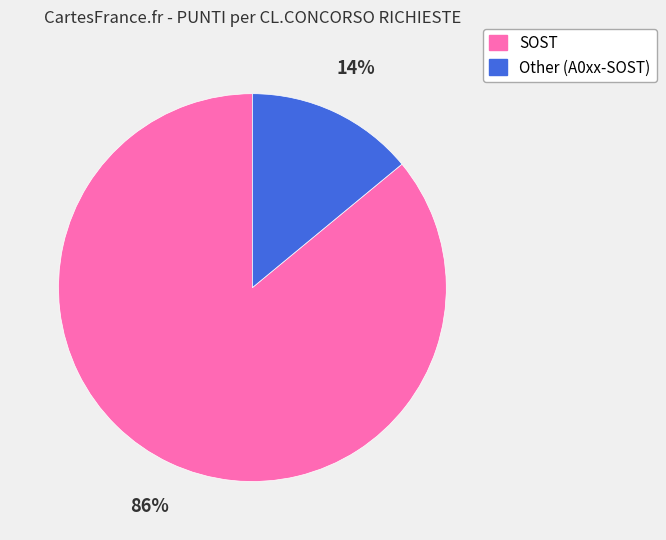

Does any single category account for the majority?

Yes